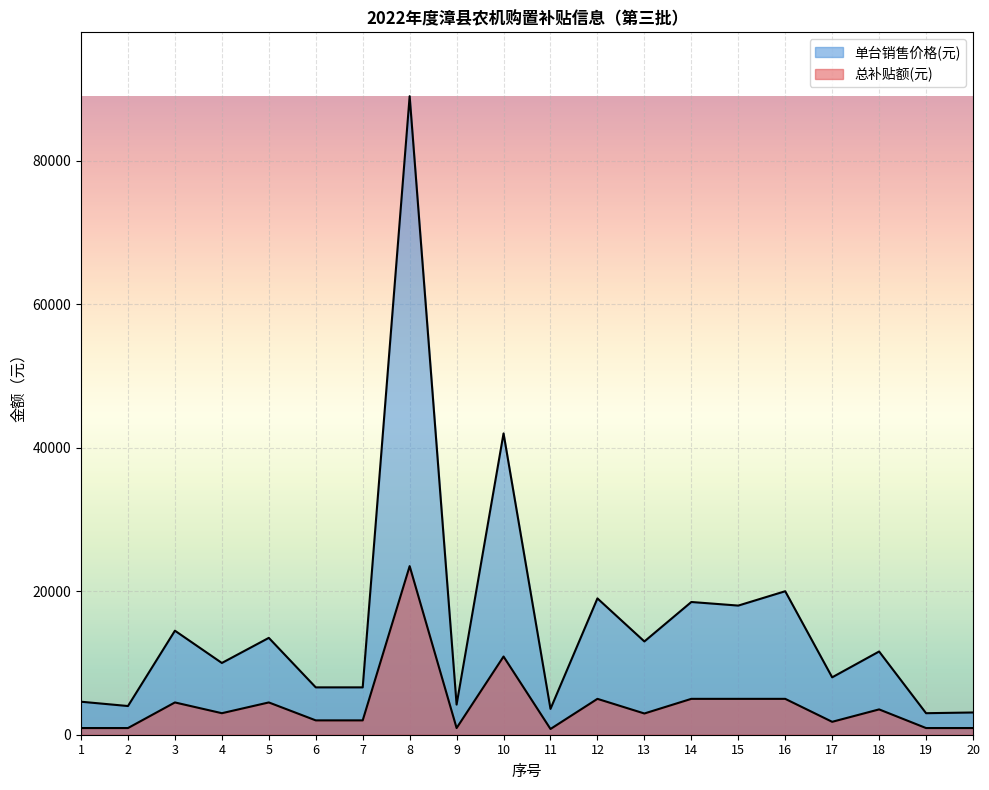

What is the total value across all series at 12?

24000